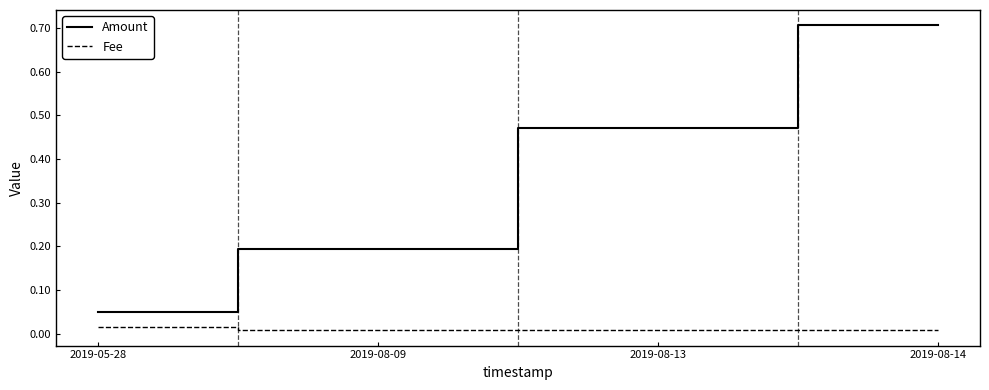

True or false: Fee and Amount intersect in this chart.

False